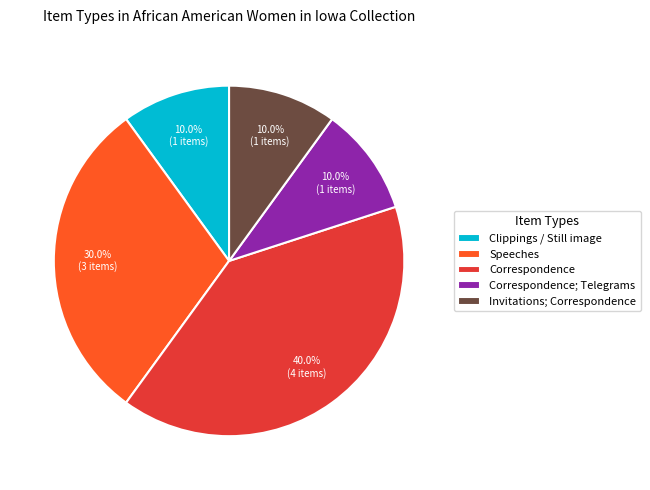

To the nearest percent, what is the difference between the largest and smallest slice percentages?

30%